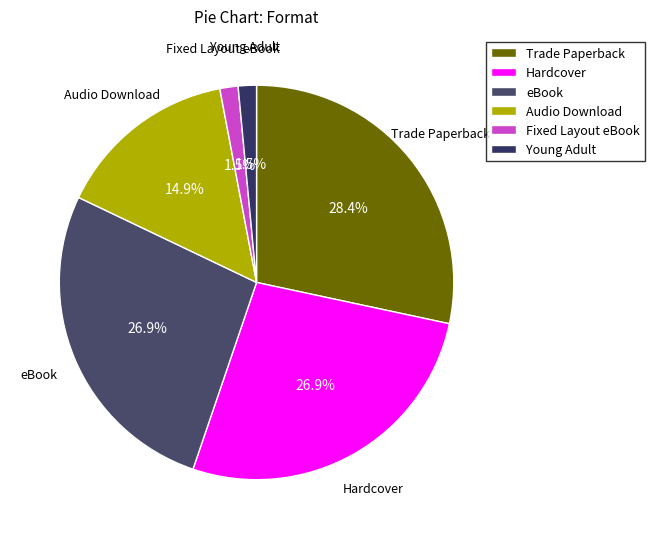

What percentage is the Hardcover slice, to the nearest percent?

27%